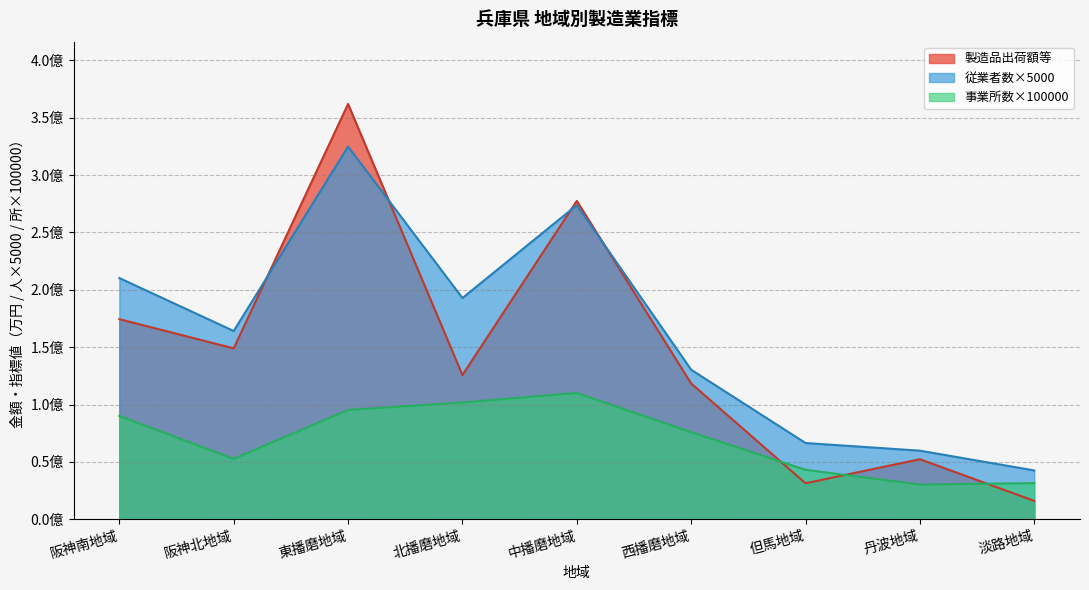

Which series changed the most between 阪神北地域 and 北播磨地域?

事業所数×100000